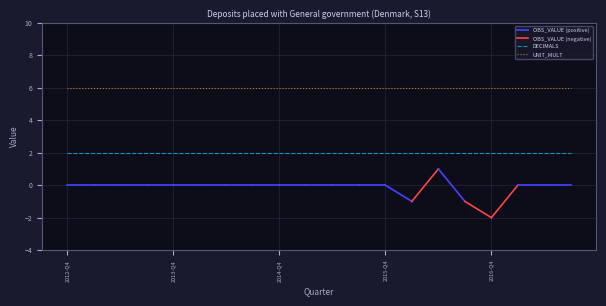

What is the sum of all UNIT_MULT values?

120